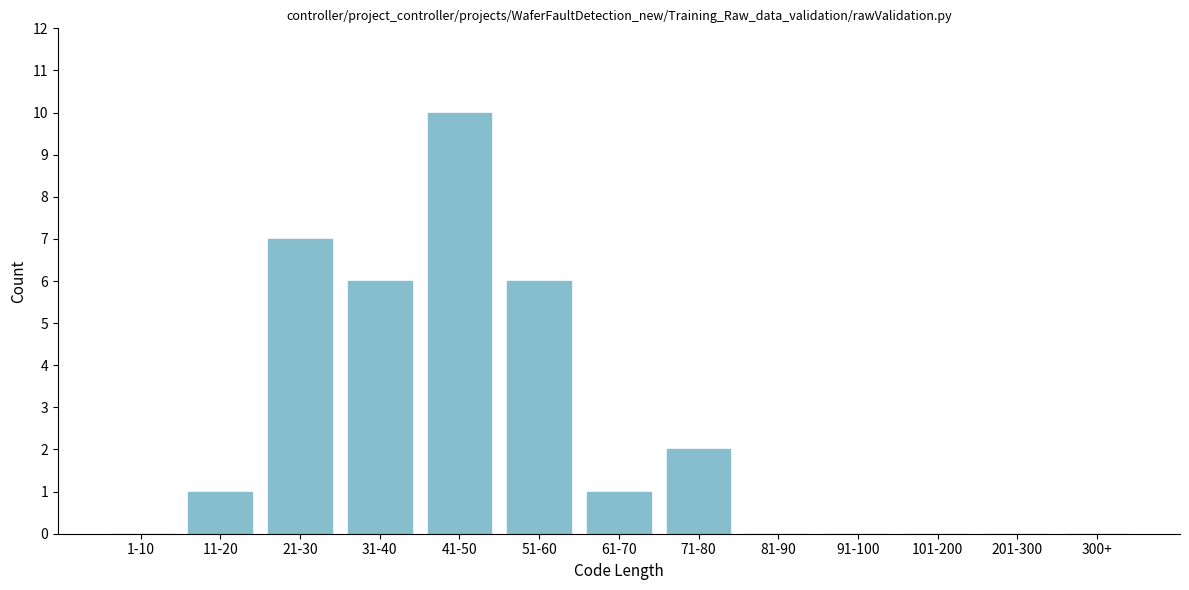

Reading left to right, transcribe all the data shown in this chart.

1-10=0	11-20=1	21-30=7	31-40=6	41-50=10	51-60=6	61-70=1	71-80=2	81-90=0	91-100=0	101-200=0	201-300=0	300+=0